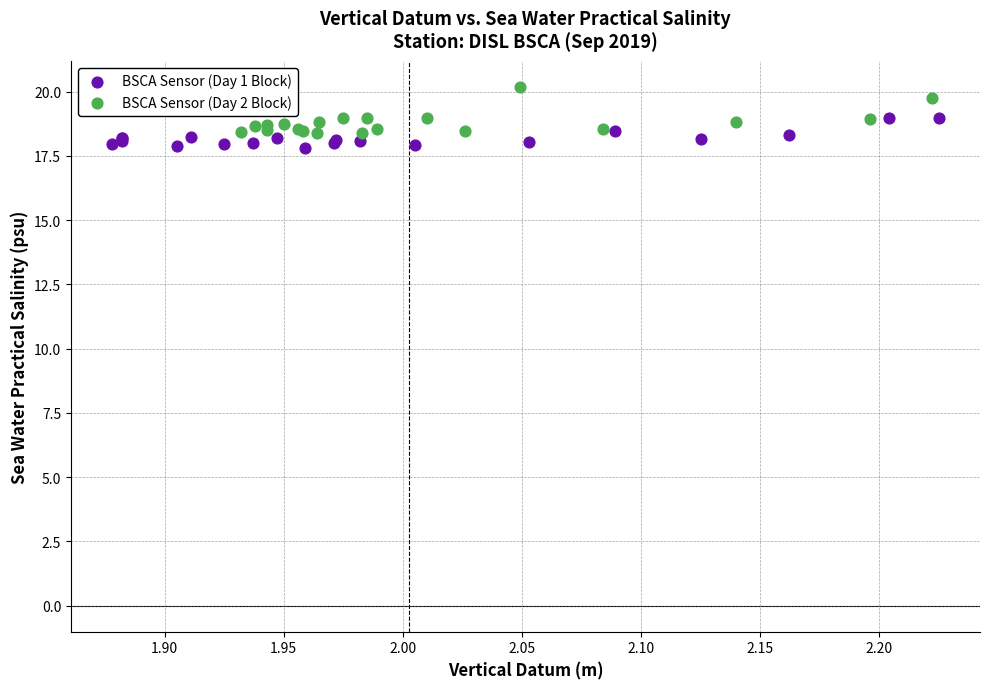

Which series has the largest Y range (max minus min)?

BSCA Sensor (Day 2 Block)